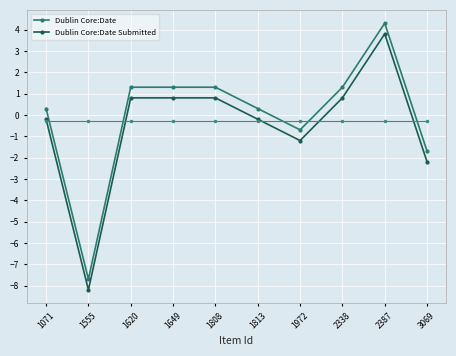

Reading right to left, what are all the values shown in this chart?

Dublin Core:Date: -1.7	4.3	1.3	-0.7	0.3	1.3	1.3	1.3	-7.7	0.3
Dublin Core:Date Submitted: -2.2	3.8	0.8	-1.2	-0.2	0.8	0.8	0.8	-8.2	-0.2